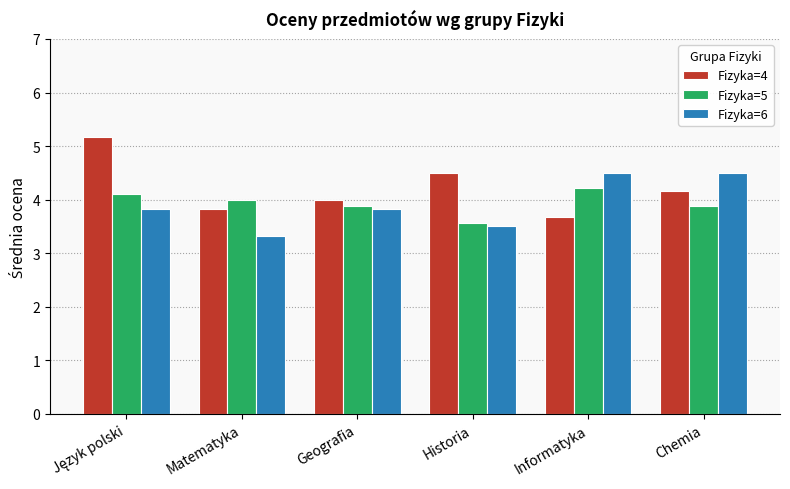

How many Fizyka=6 values are between 3 and 4?

4